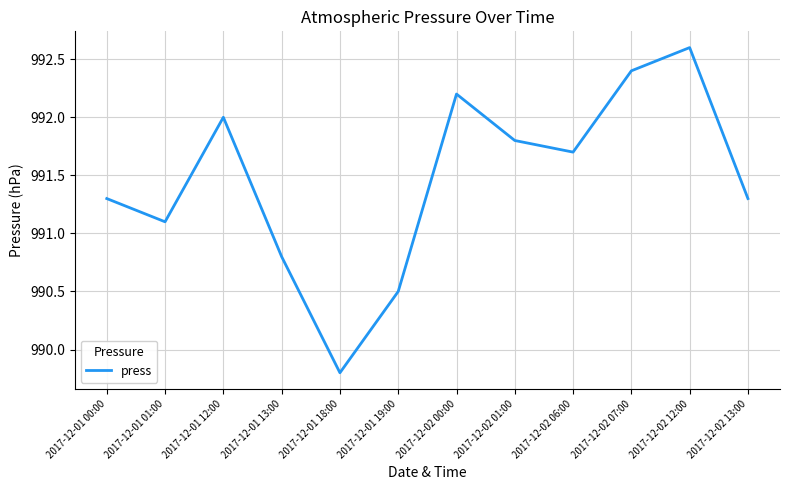

At which category does the data reach its first local valley?

2017-12-01 01:00